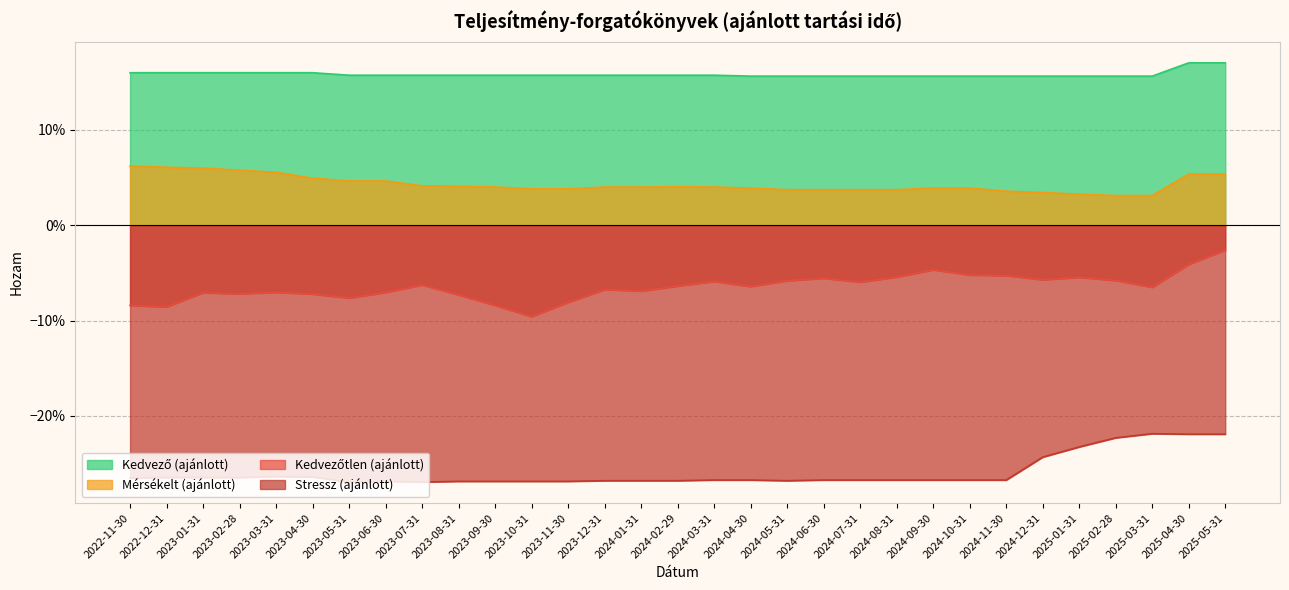

Does the chart display data point markers on the line(s)?

No